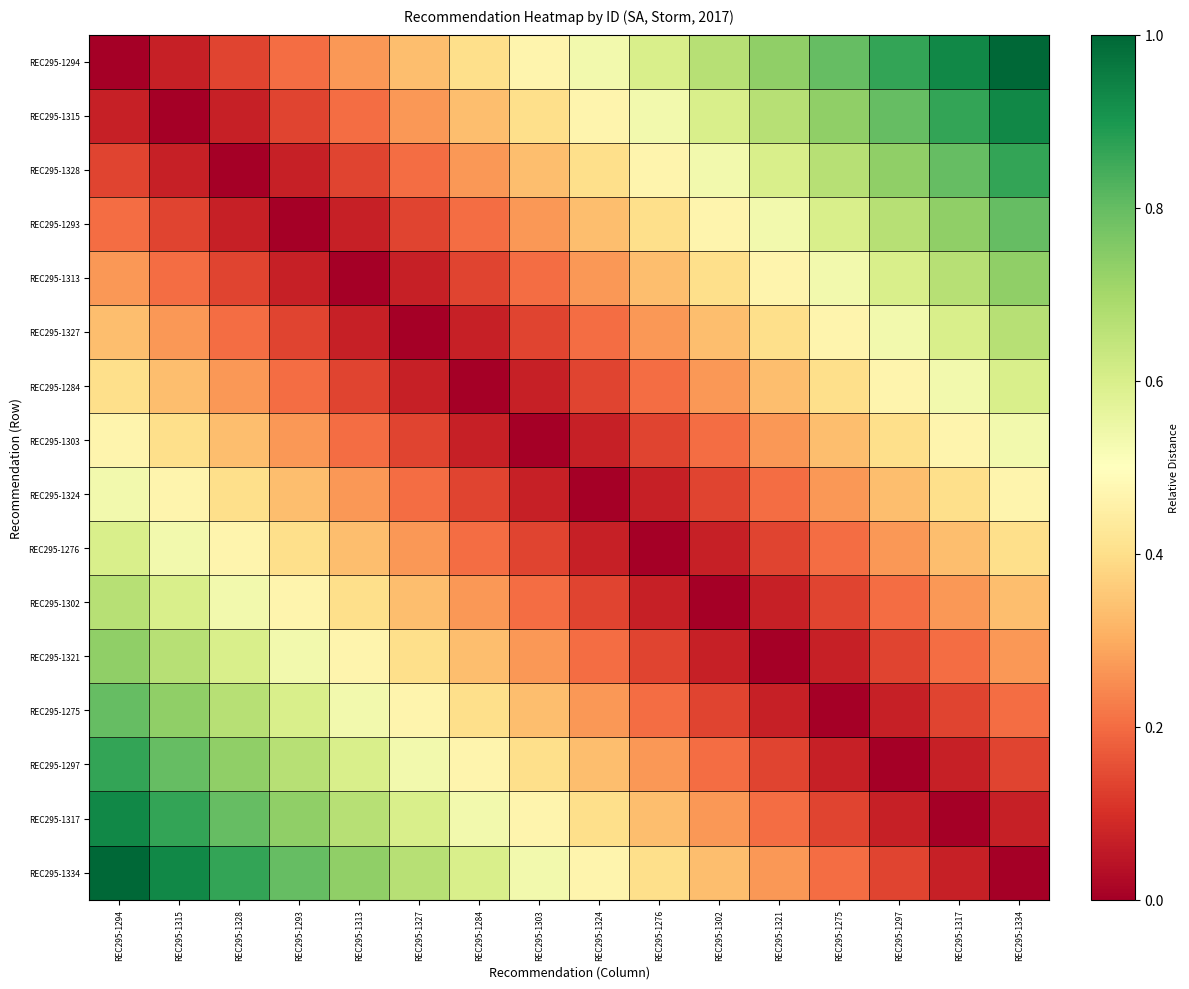

What is the spread (max minus min) of values at REC295-1327?

0.7